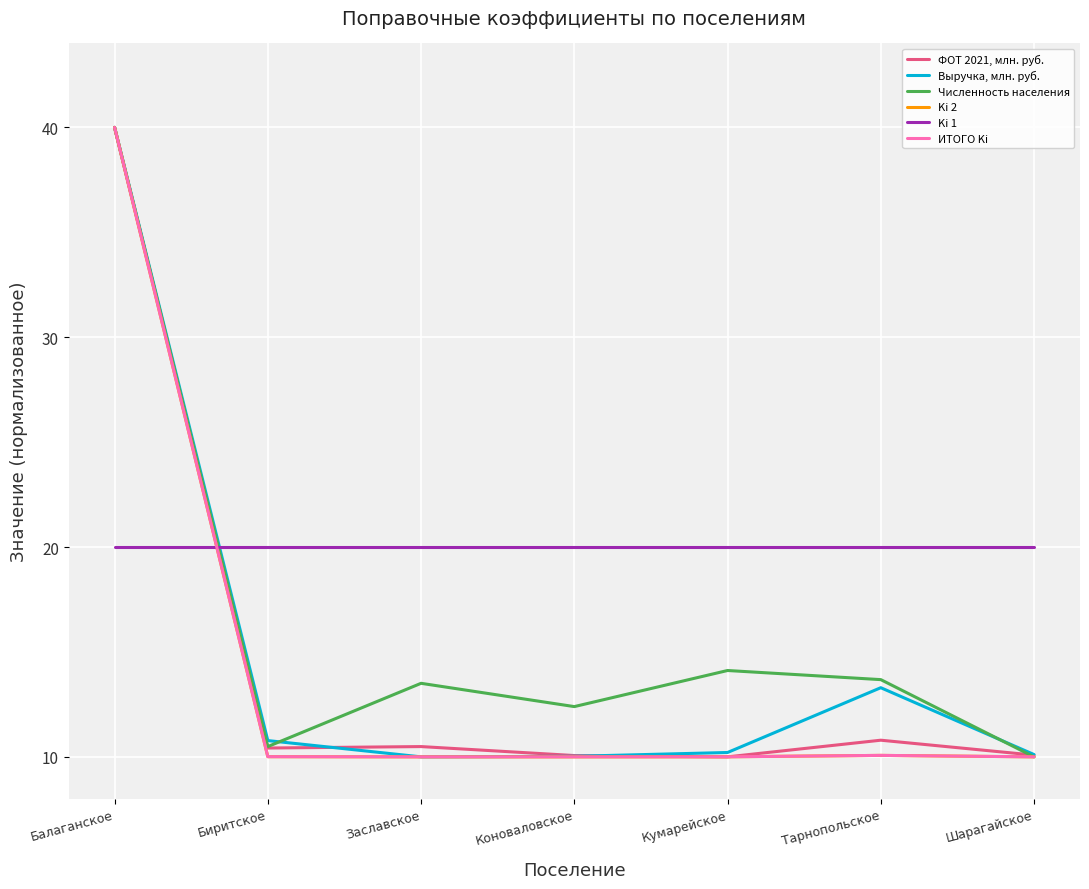

List the series in order of their peak value, lowest first.

Ki 1, ФОТ 2021, млн. руб., Выручка, млн. руб., Численность населения, Ki 2, ИТОГО Ki